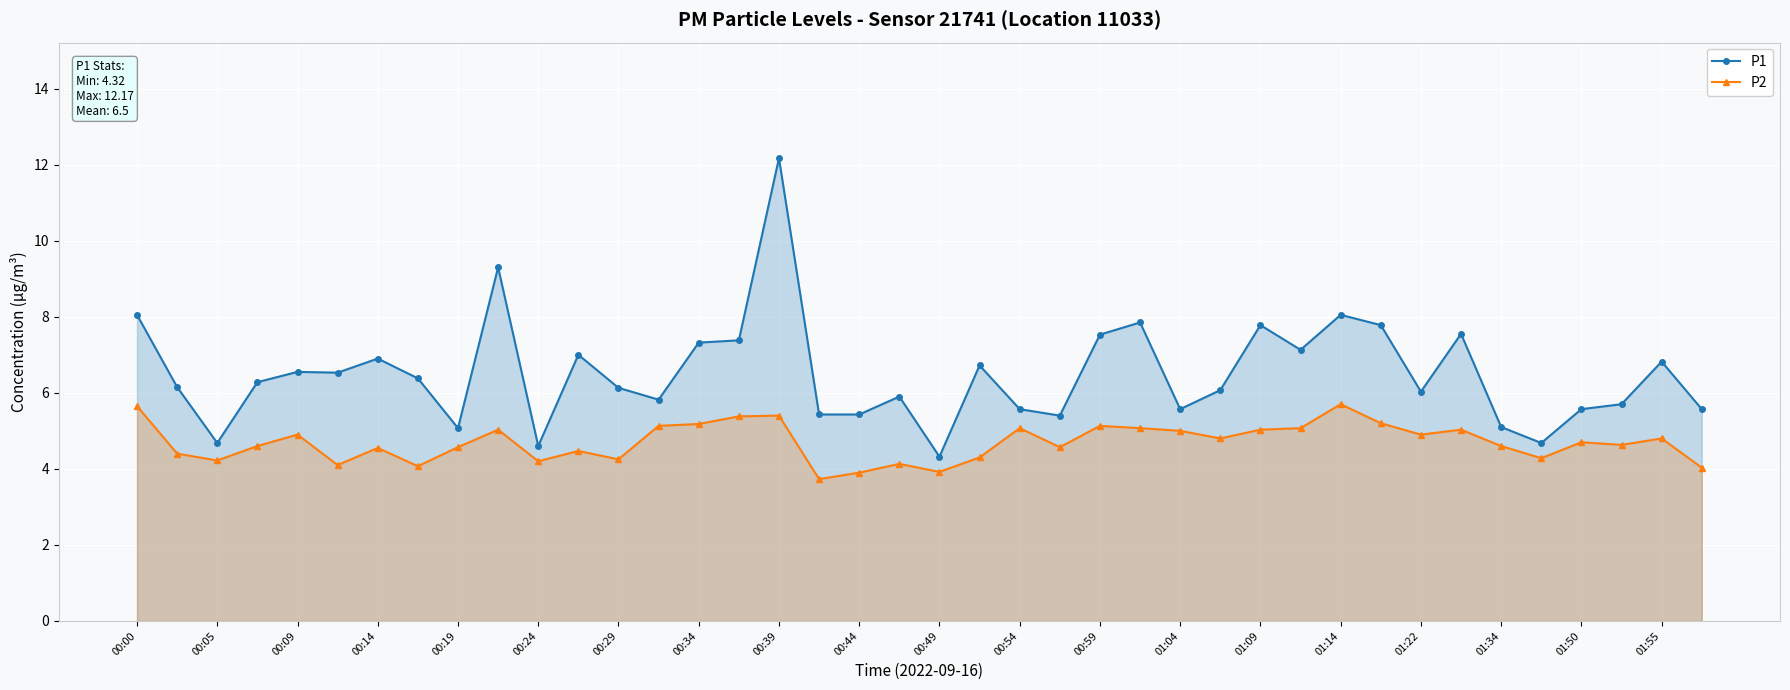

What is the difference between the highest and lowest values at 01:22?

1.1